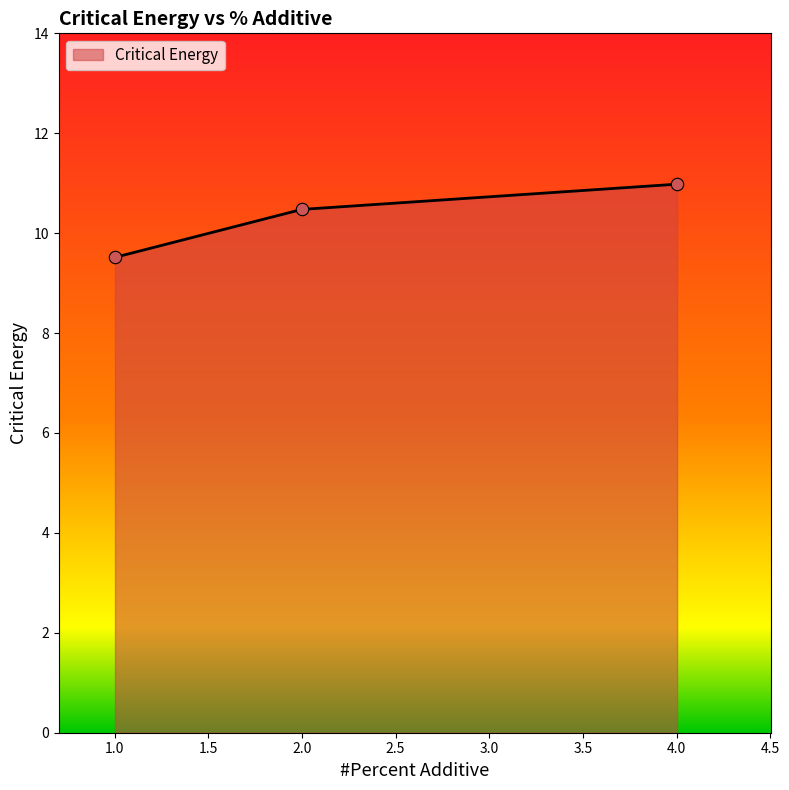

What is the minimum value shown in the chart?

9.5